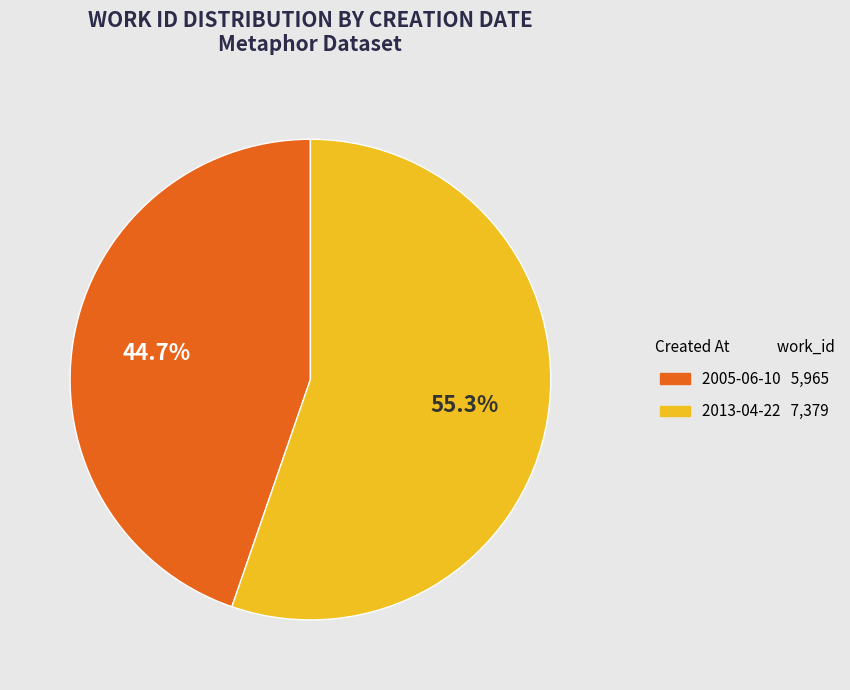

Approximately how many times larger is the value at 2005-06-10 compared to 2013-04-22?

0.8